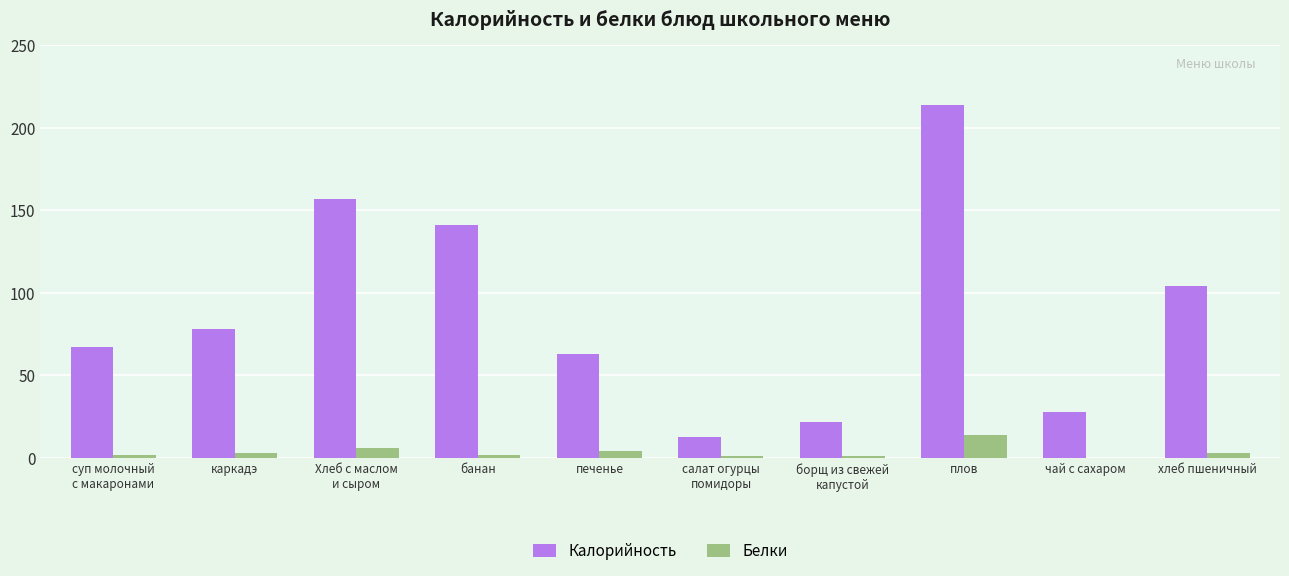

What is the approximate value of Калорийность at Хлеб с маслом
и сыром, to the nearest 5?

155